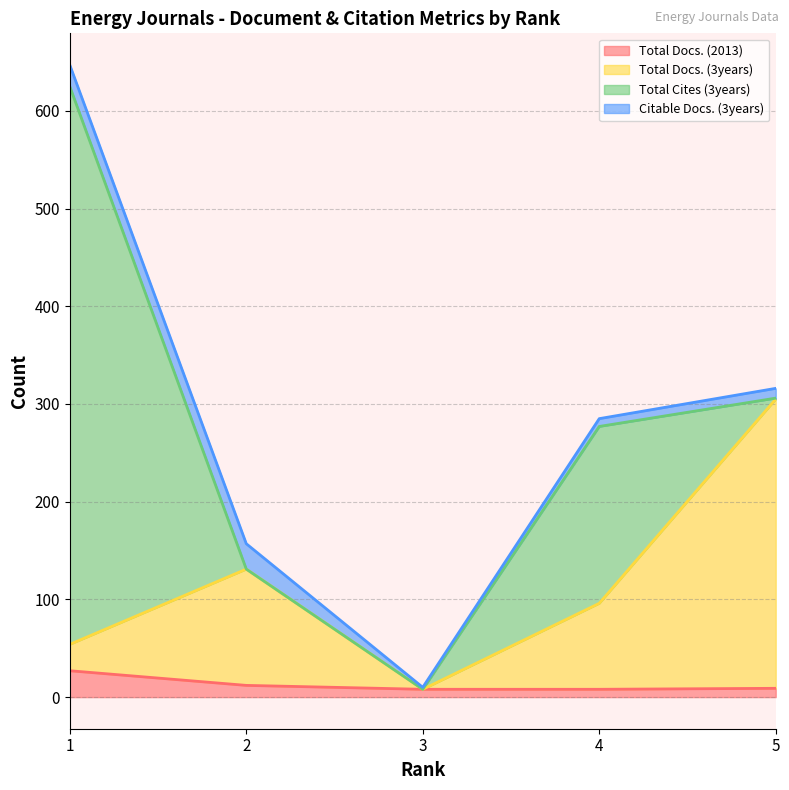

The value of Total Docs. (2013) at 1 is 27. True or false?

True